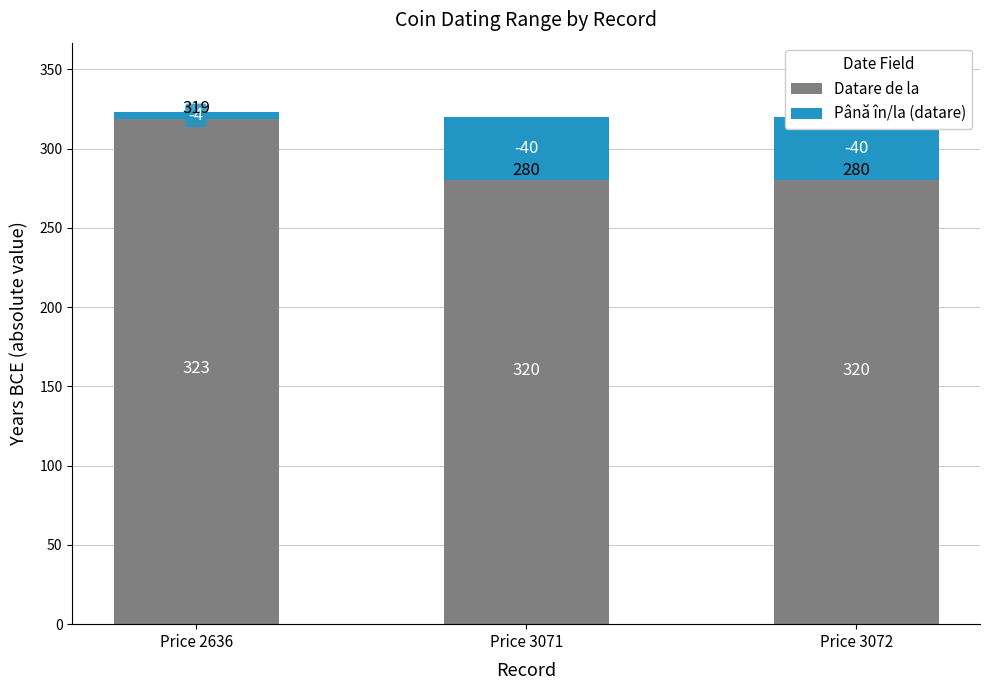

Count the number of data series in this chart.

2